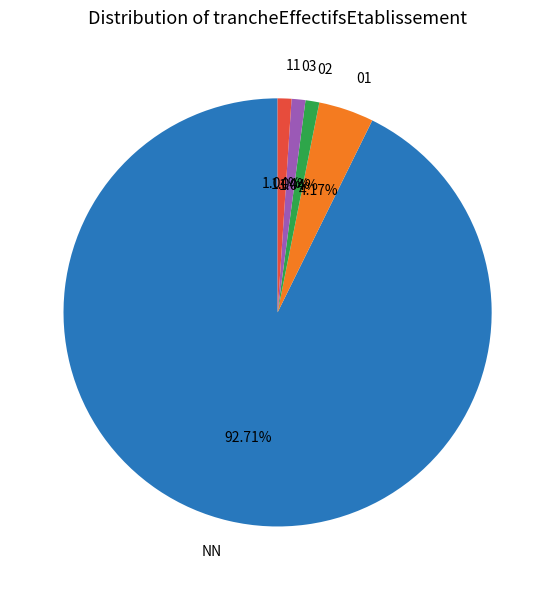

What is the largest slice in the pie chart?

NN